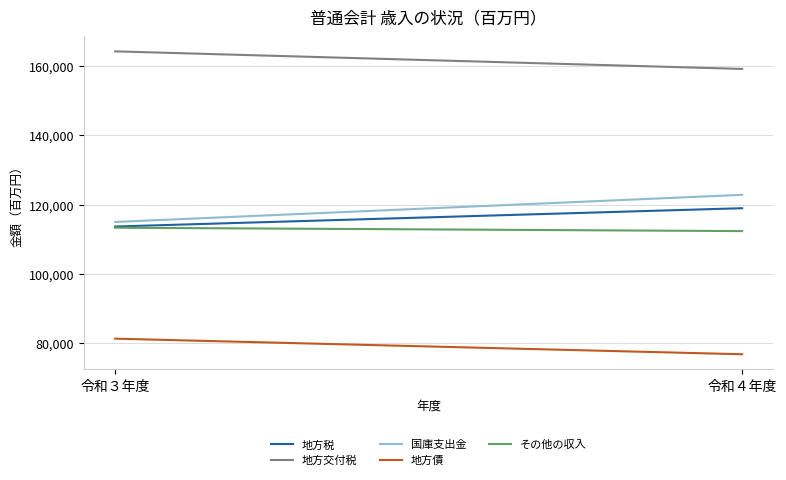

What is the difference between the maximum and minimum values in the 地方債 series?

4497